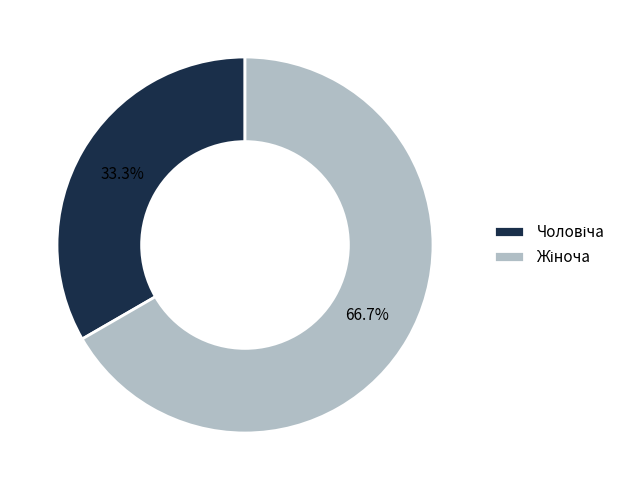

How many segments does this pie chart have?

2